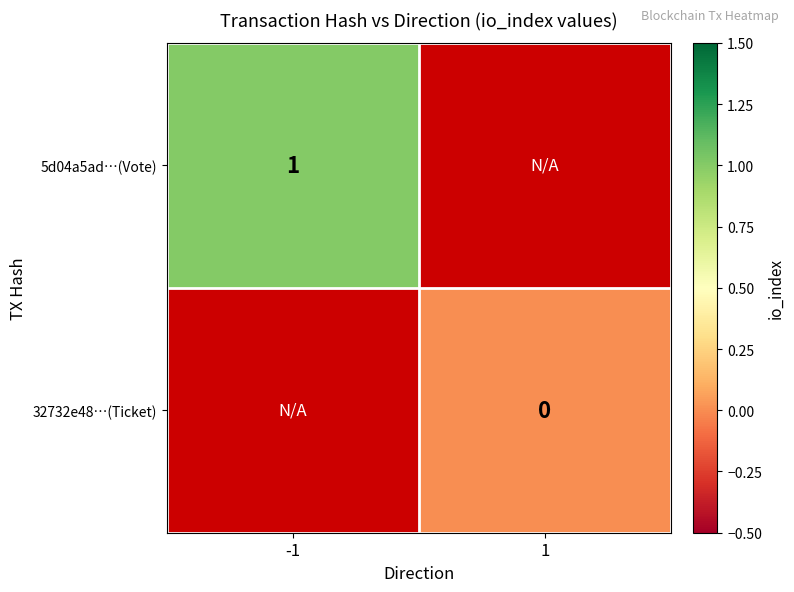

True or false: 5d04a5ad…(Vote) has a value of 1 at -1.

True